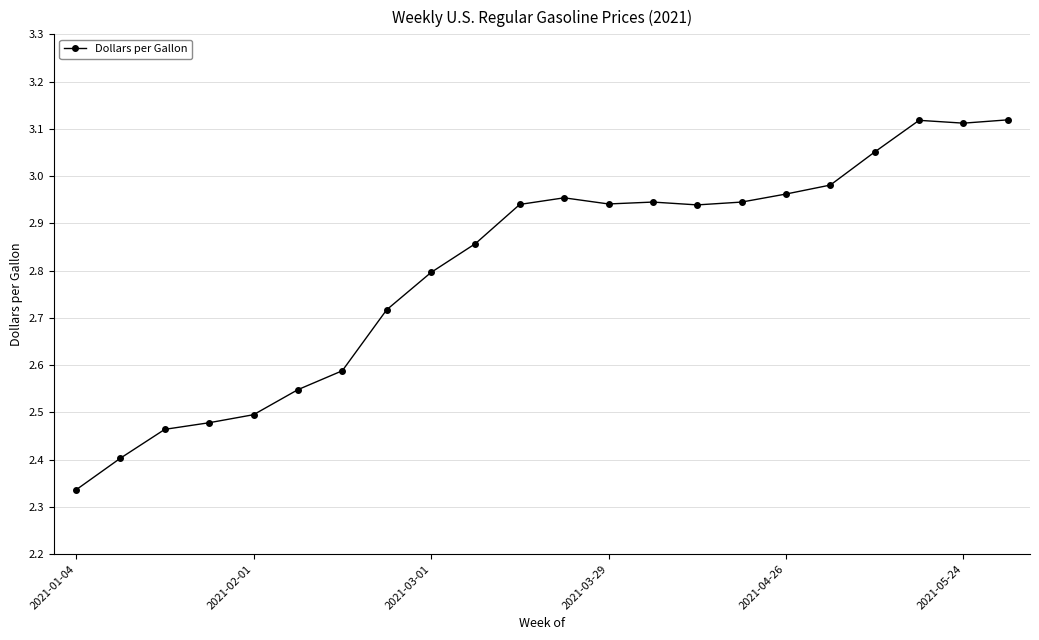

What is the sum of all values?

61.7